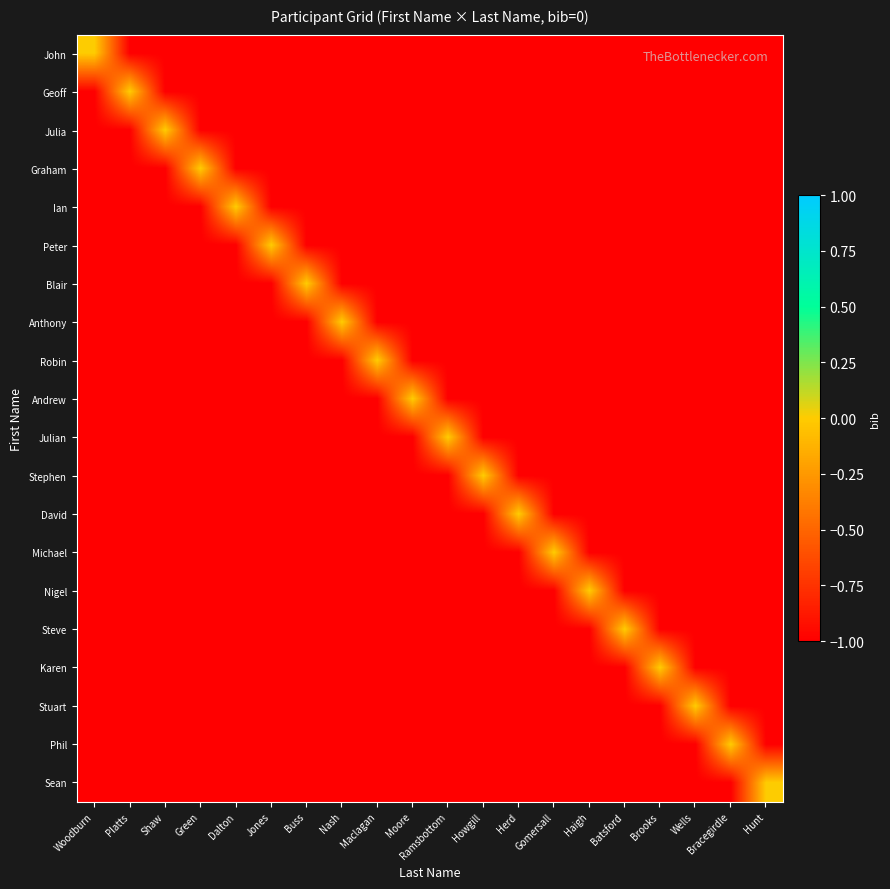

What is the spread (max minus min) of values at Woodburn?

1